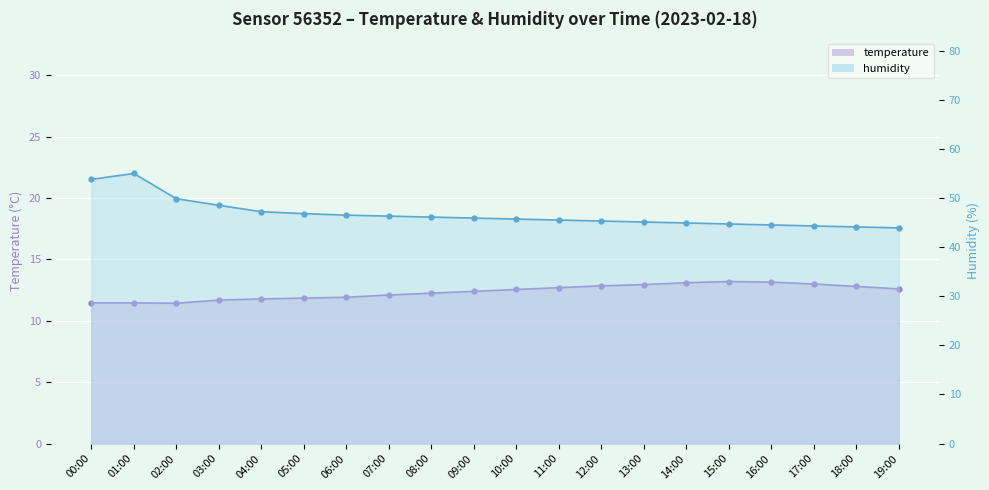

Does the chart display data point markers on the line(s)?

Yes